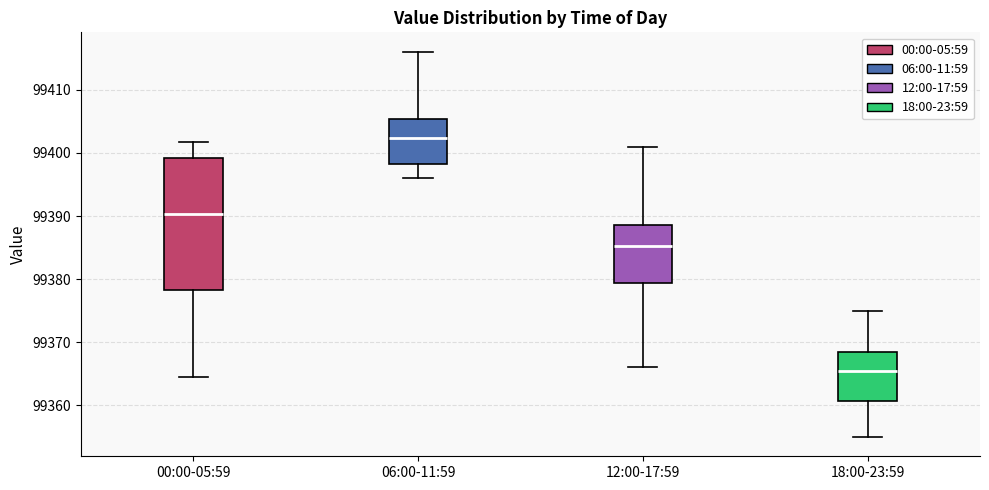

Which box's median line is the lowest?

18:00-23:59